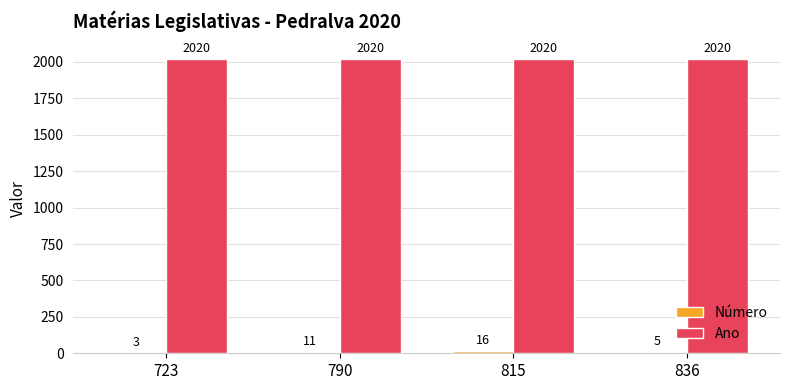

What is the maximum value for Ano?

2020